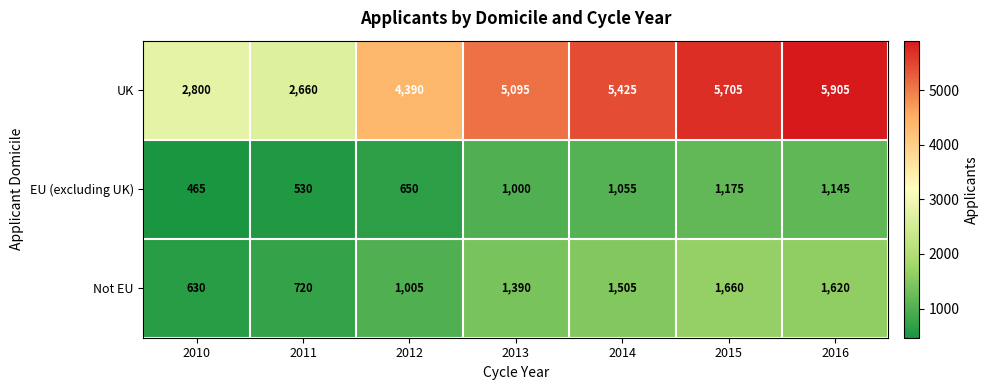

At 2012, list the series in order from largest to smallest.

UK, Not EU, EU (excluding UK)